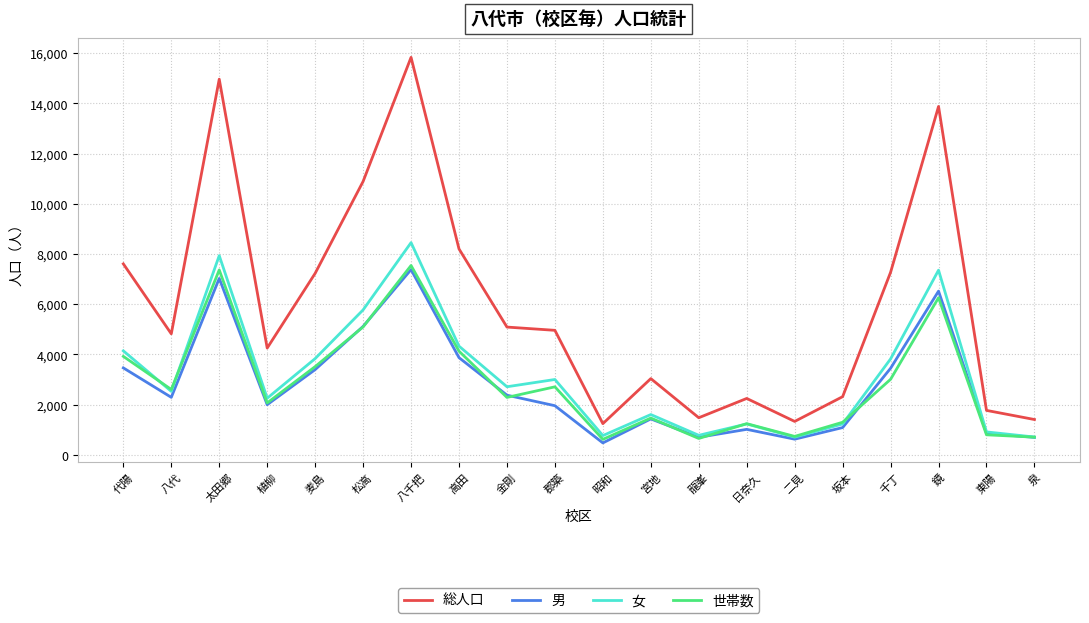

Rank the series by their maximum value, from highest to lowest.

総人口, 女, 世帯数, 男